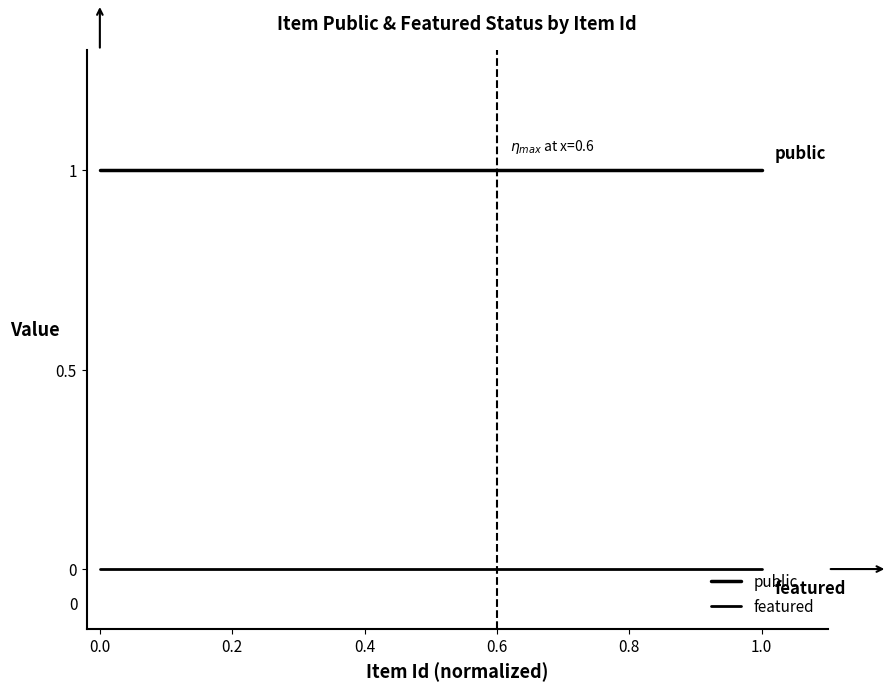

True or false: public has more than 1 points higher than both neighbors.

False